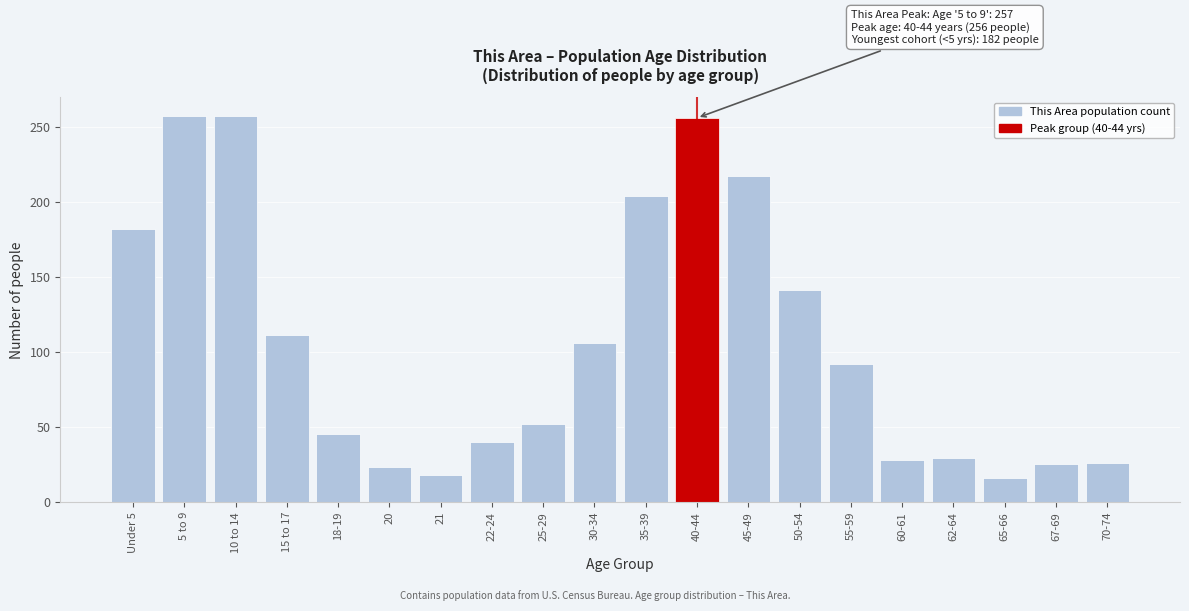

Where is the data nearest to the value 136?

50-54